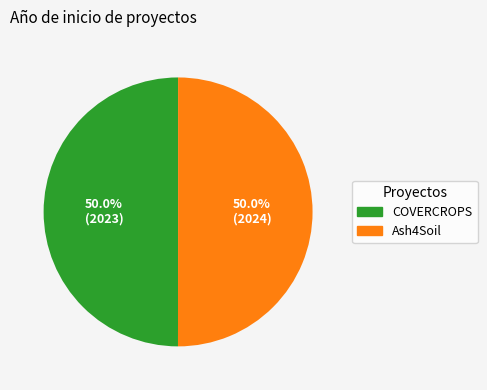

To the nearest percent, what is the average slice percentage?

50%